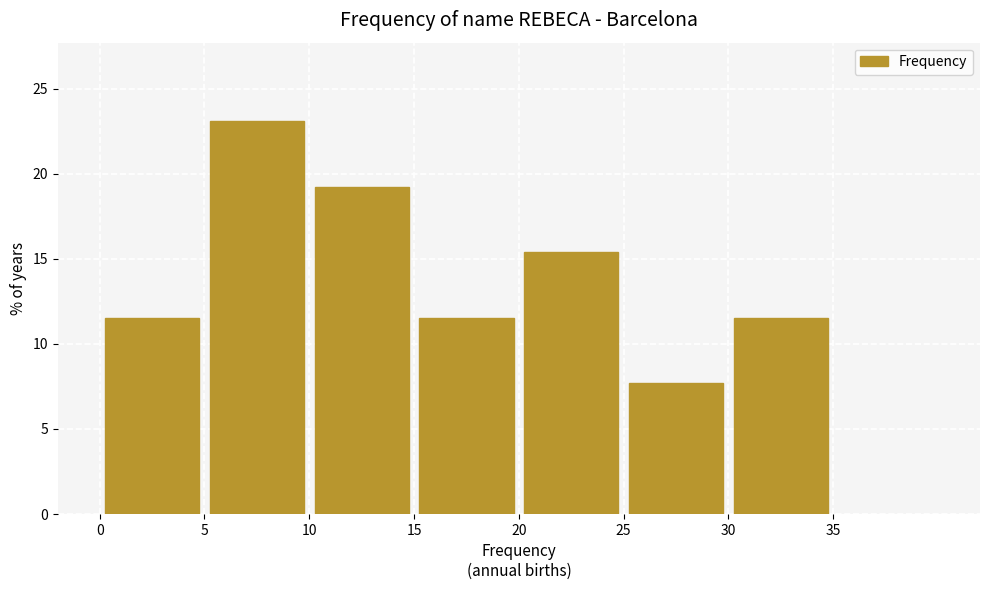

Which range on the x-axis has the tallest bar?

5 to 10